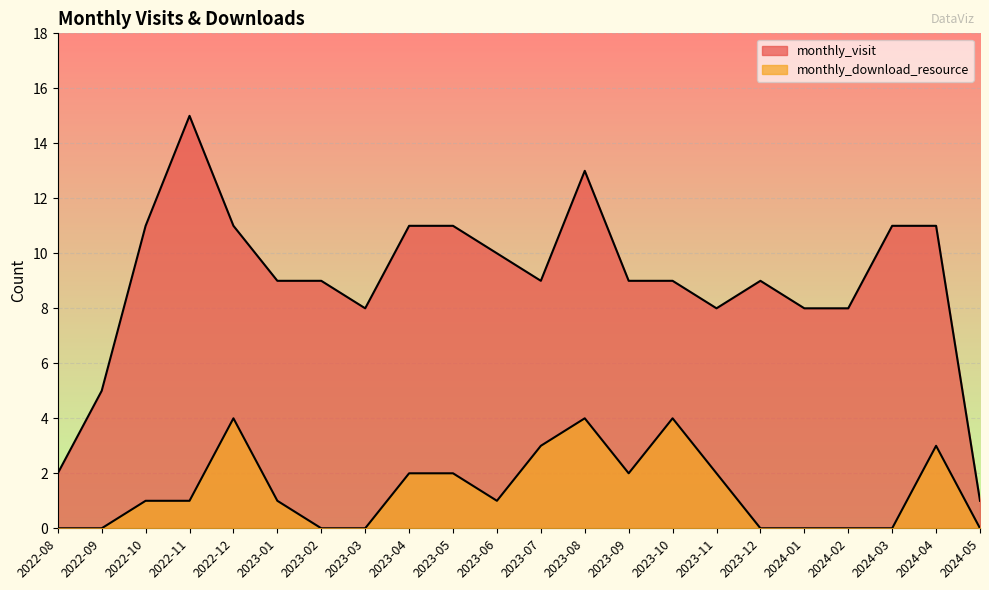

Between 2023-10 and 2024-02, which is larger?

2023-10